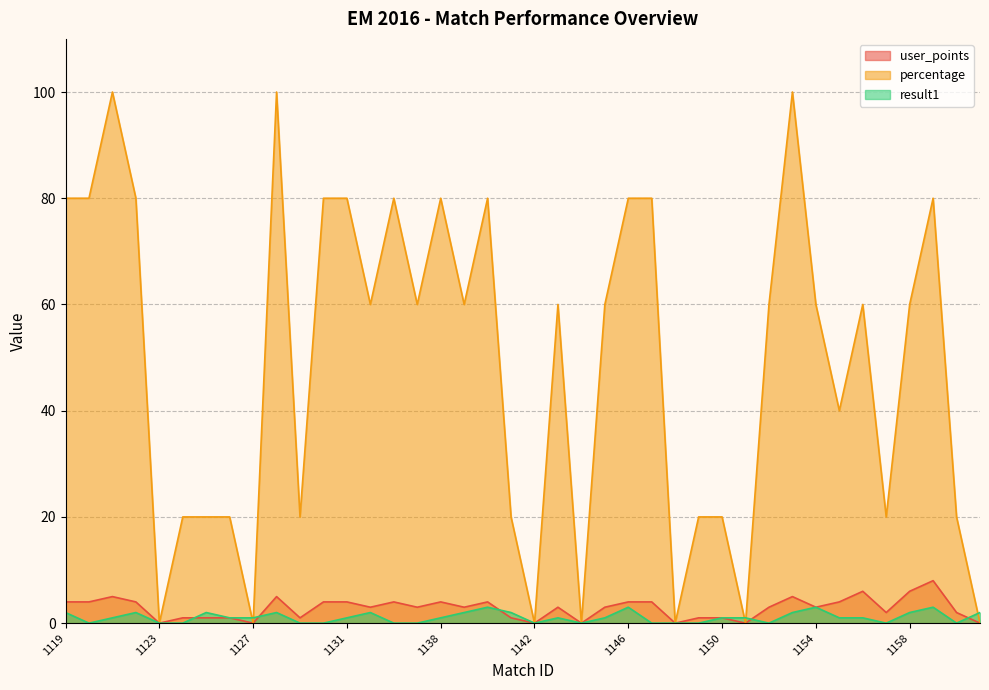

What is the sum of the percentage values at 1135 and 1152?

140